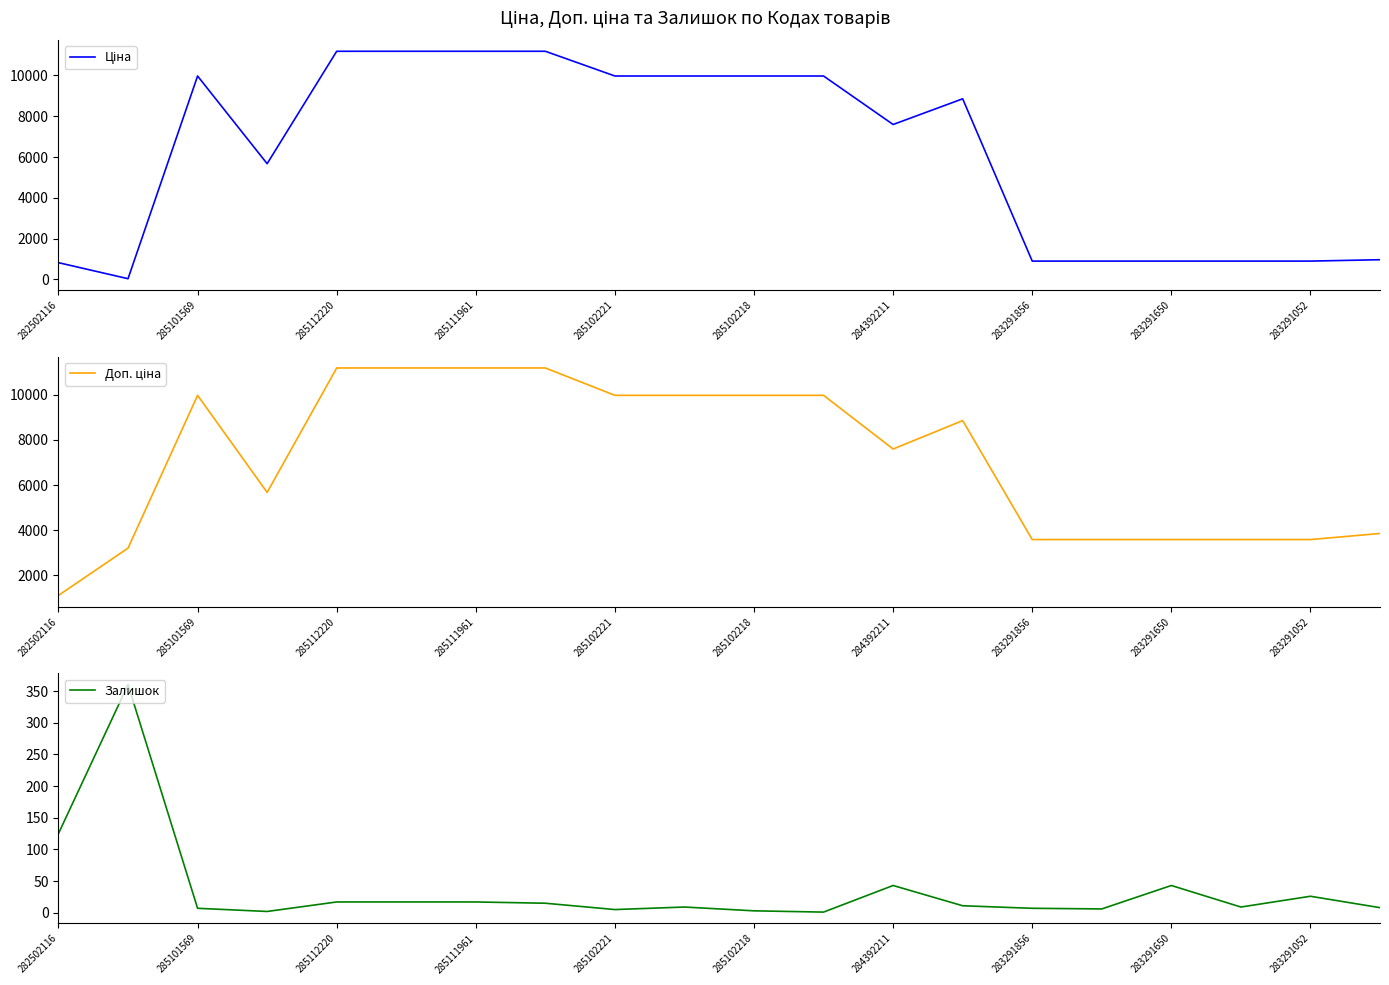

True or false: Залишок and Доп. ціна cross at least once.

False